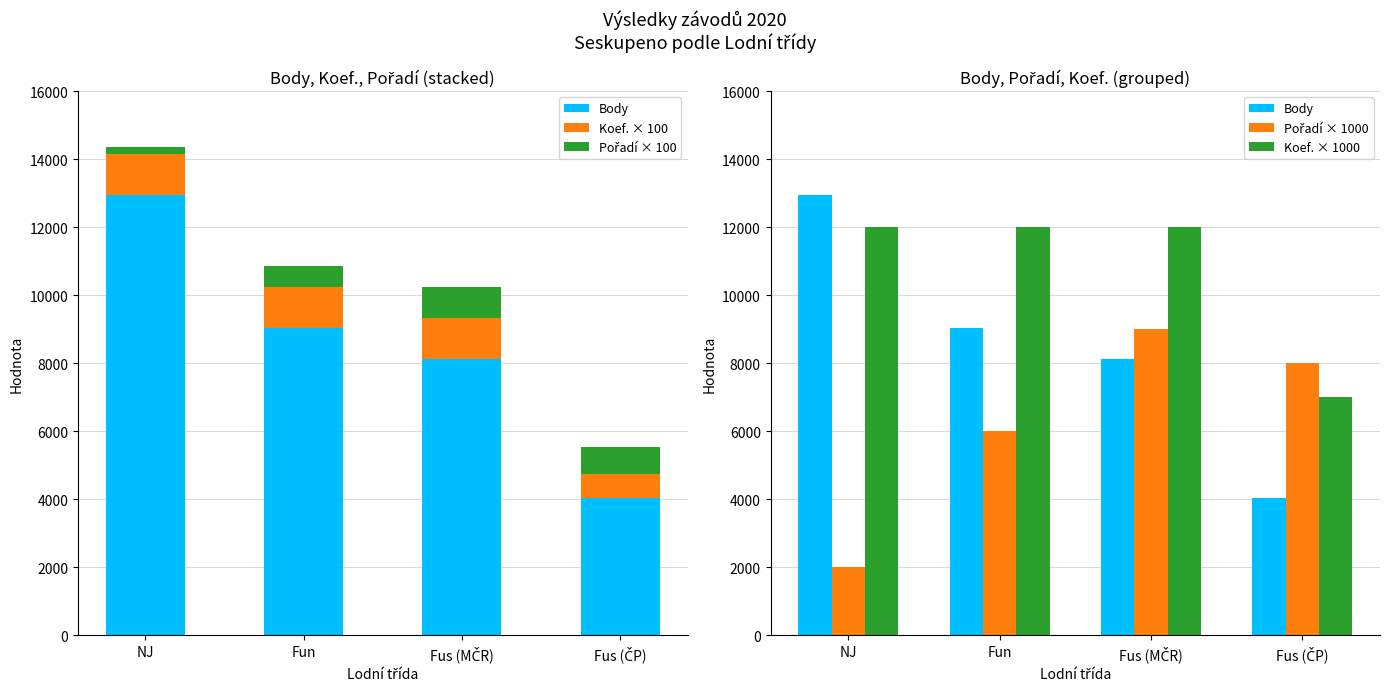

At which category is the sum across all series the highest?

Fus (MČR)